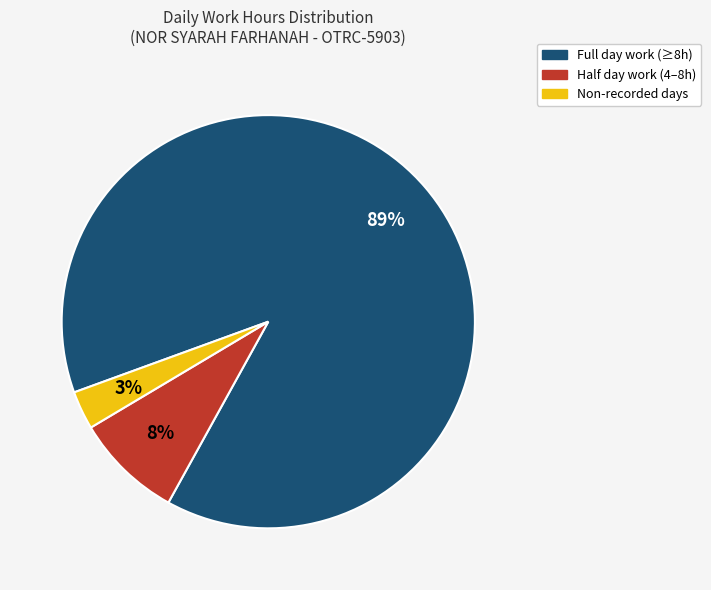

To the nearest percent, what is the average slice percentage?

33%